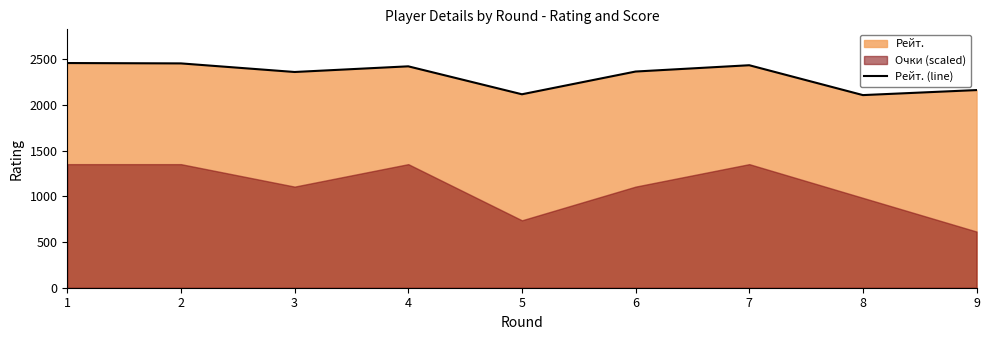

True or false: the data shows 2456 at 2.

True